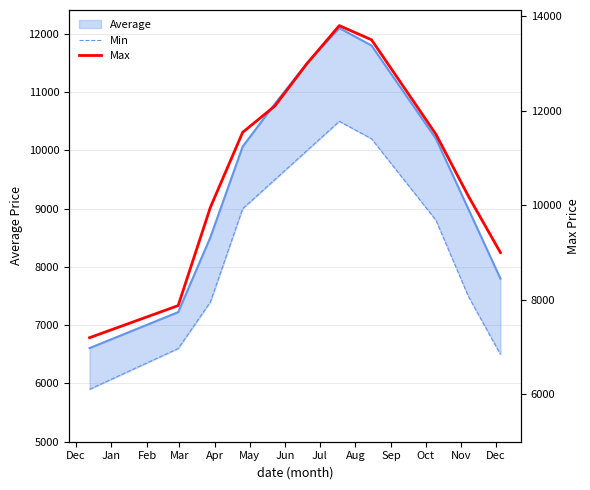

Does the chart display data point markers on the line(s)?

No